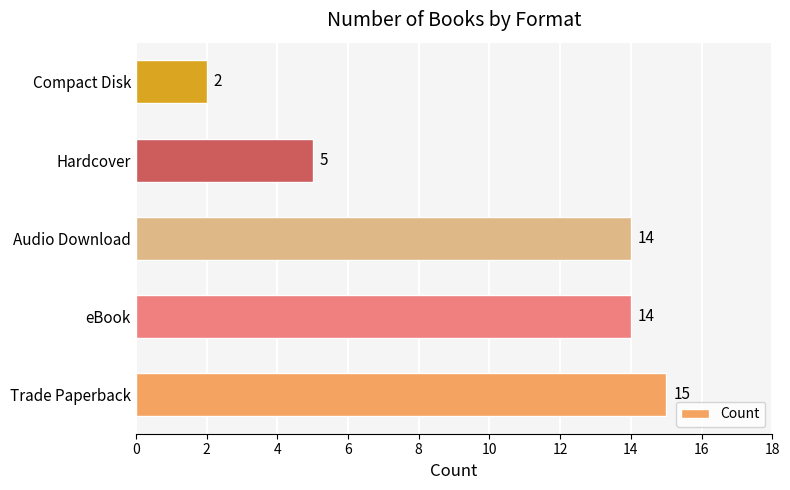

How many data points does each series have?

5